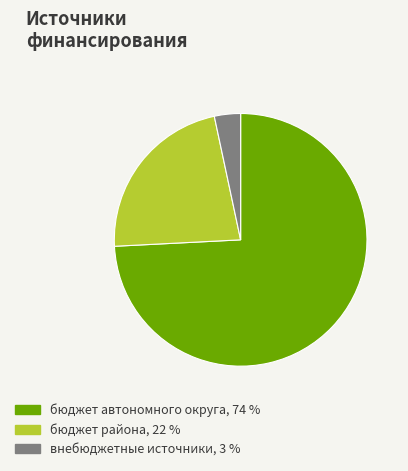

Which category has the biggest portion of the pie?

бюджет автономного округа